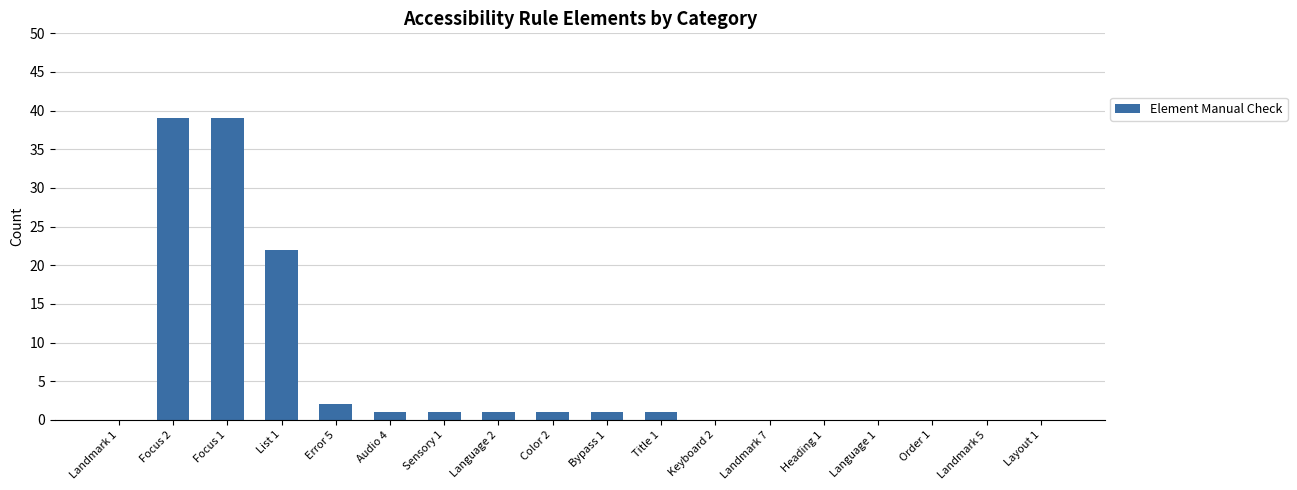

The value at Order 1 is -15. True or false?

False